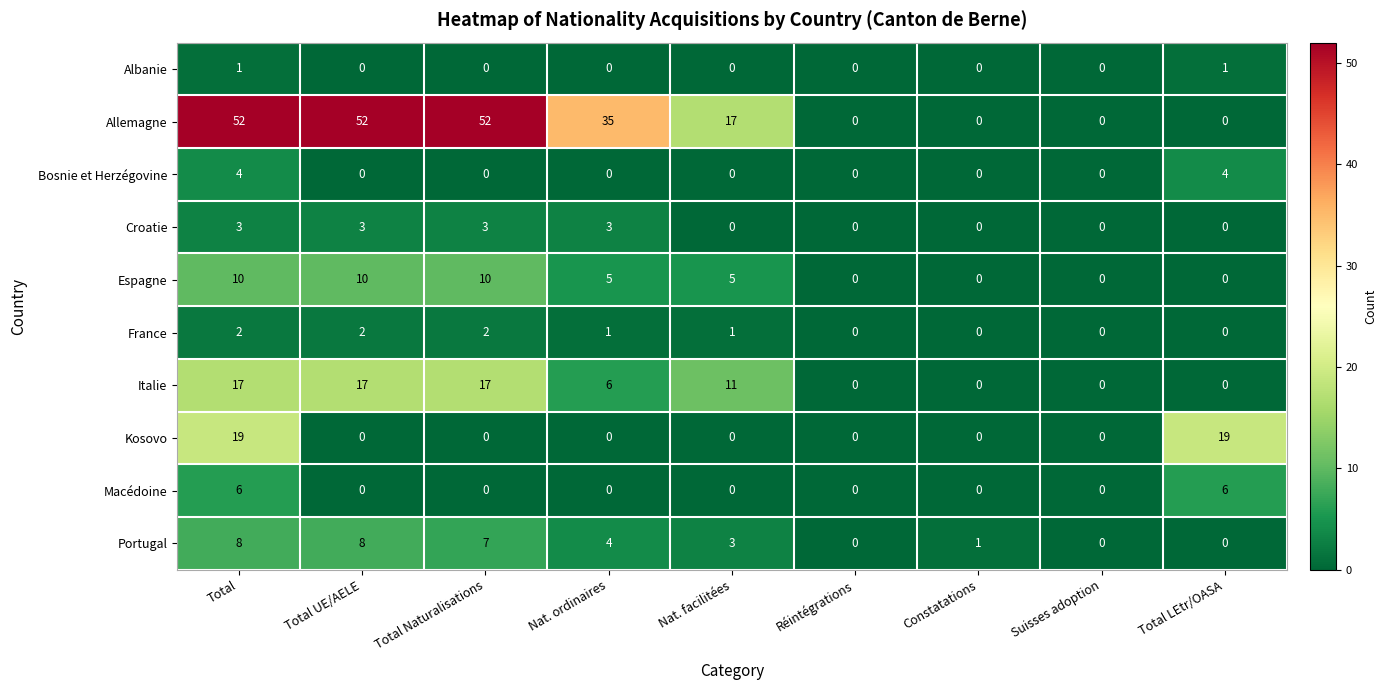

Rank the series at Total from highest to lowest value.

Allemagne, Kosovo, Italie, Espagne, Portugal, Macédoine, Bosnie et Herzégovine, Croatie, France, Albanie